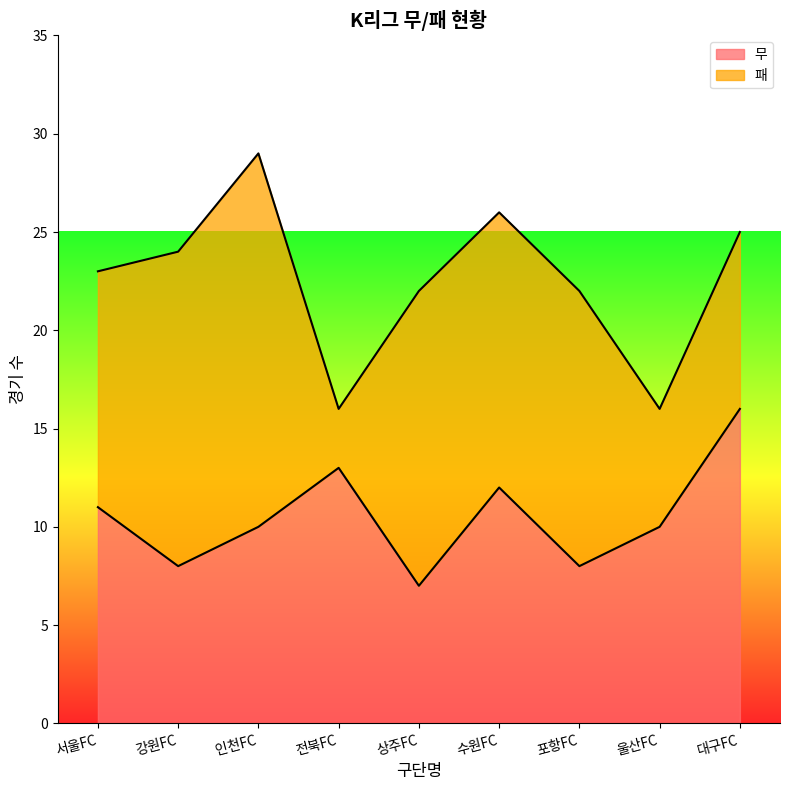

What is the smallest value displayed?

7